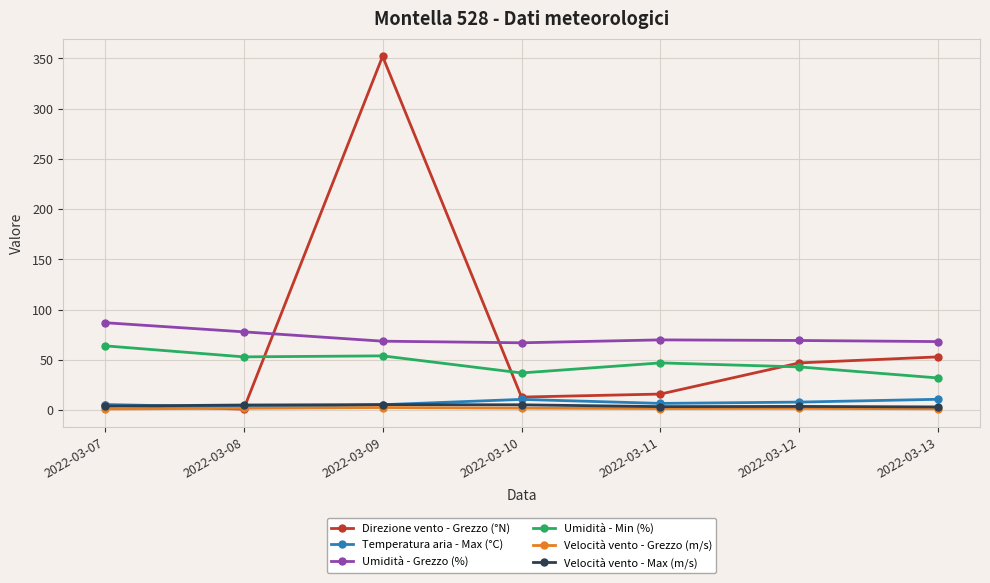

True or false: Temperatura aria - Max (°C) and Umidità - Min (%) intersect in this chart.

False